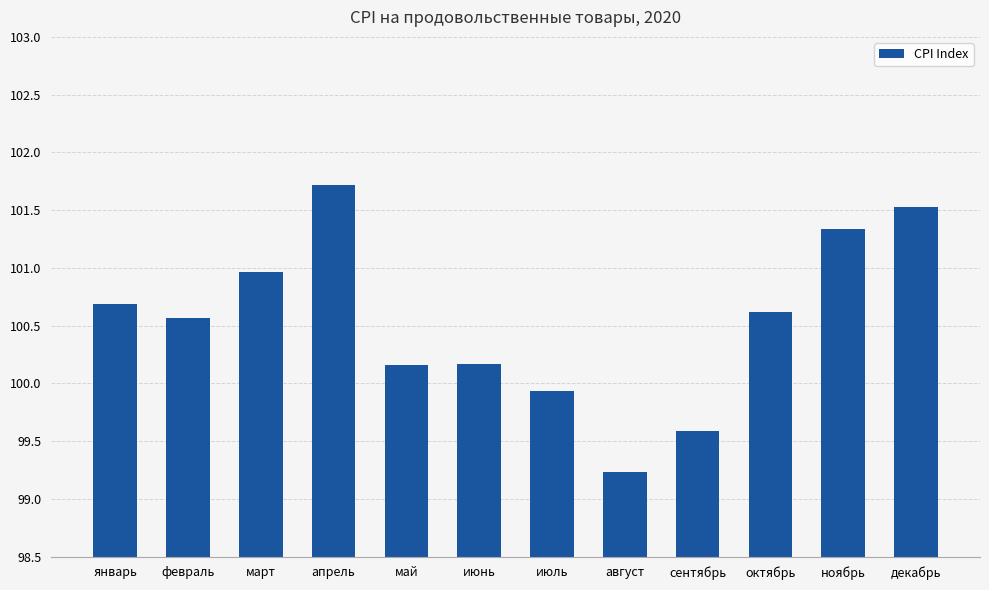

What is the difference between the values at март and май?

0.8